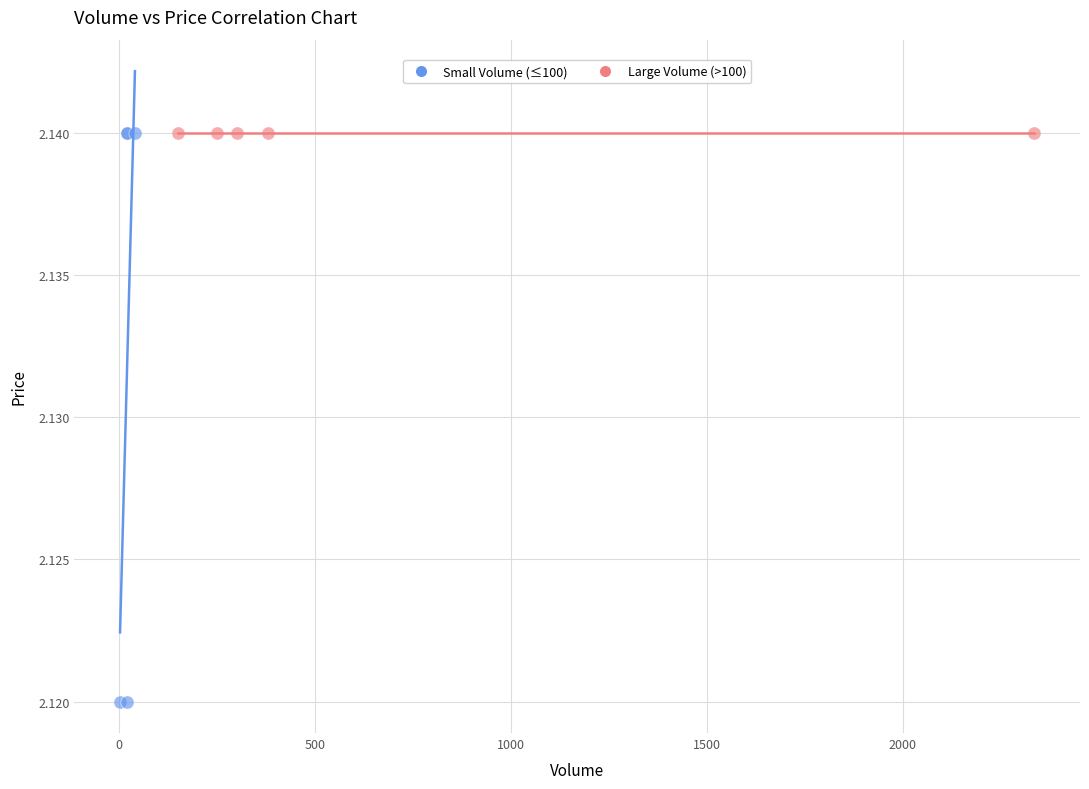

Which series reaches the minimum Y coordinate?

Small Volume (≤100)